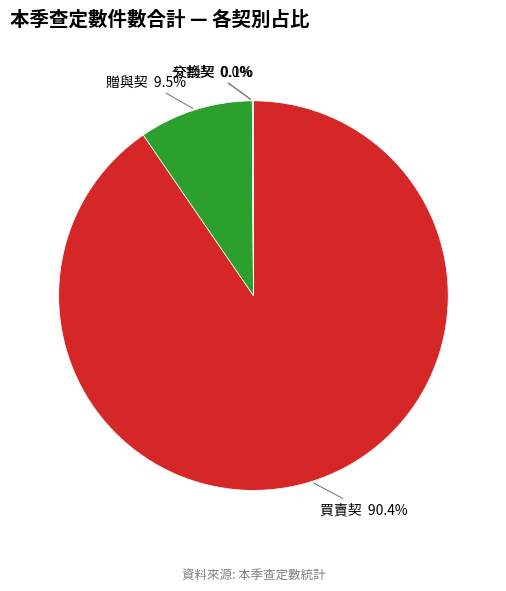

Which category has the biggest portion of the pie?

買賣契